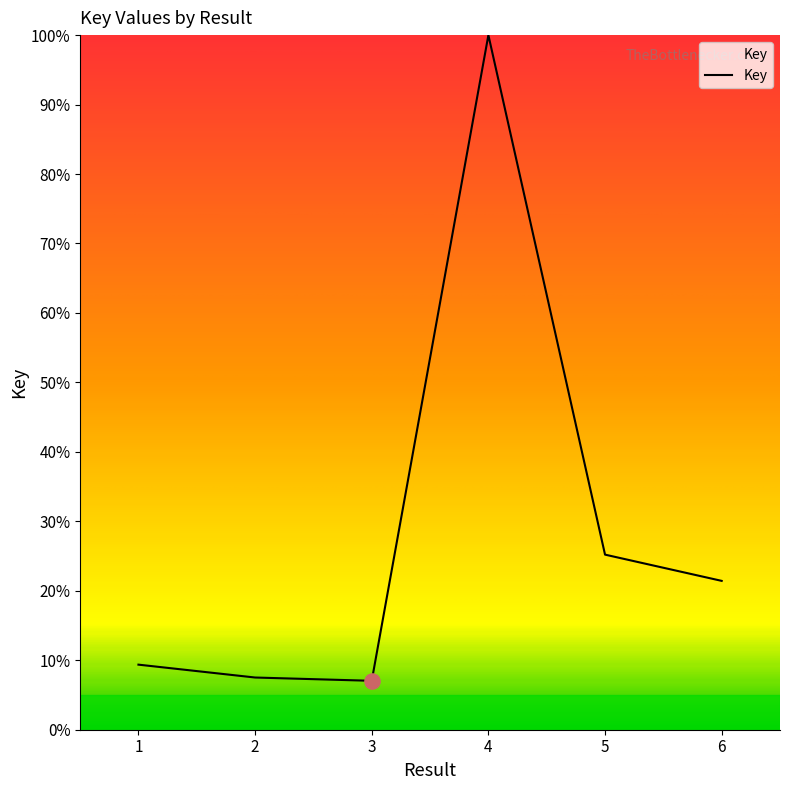

Between 2 and 4, which is larger?

4